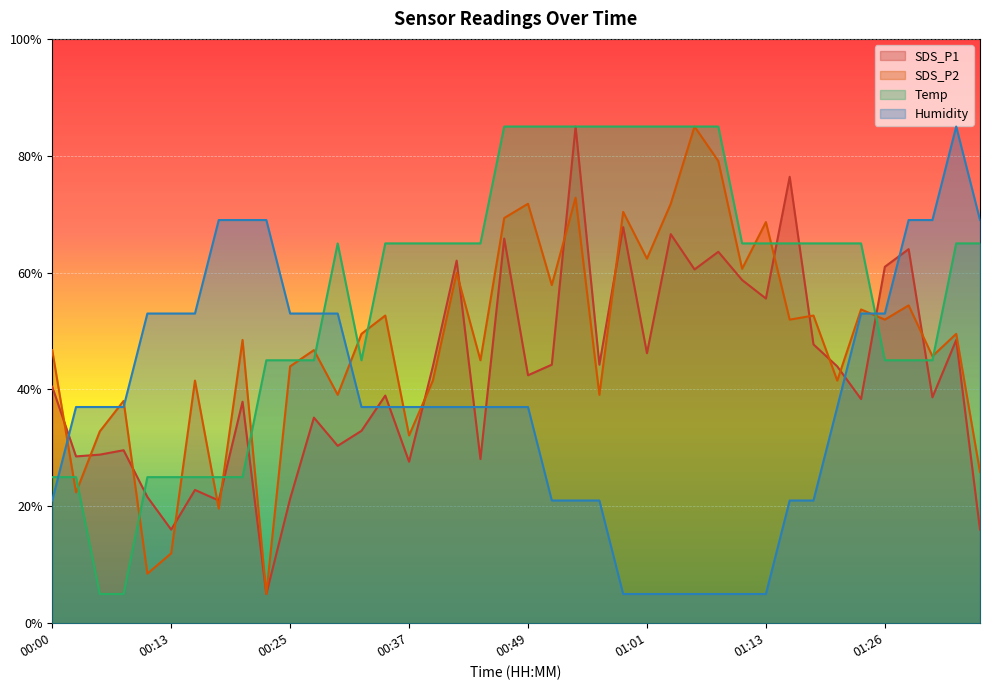

At which label is SDS_P1 closest to 45?

00:52